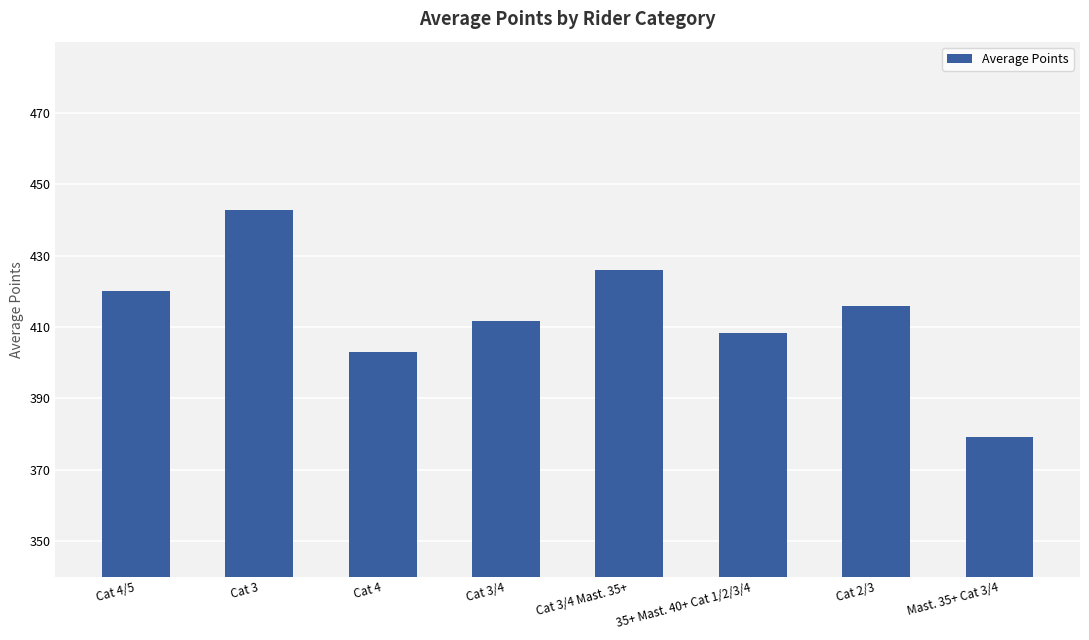

What is the difference between the values at Cat 4/5 and Cat 3/4 Mast. 35+?

5.9